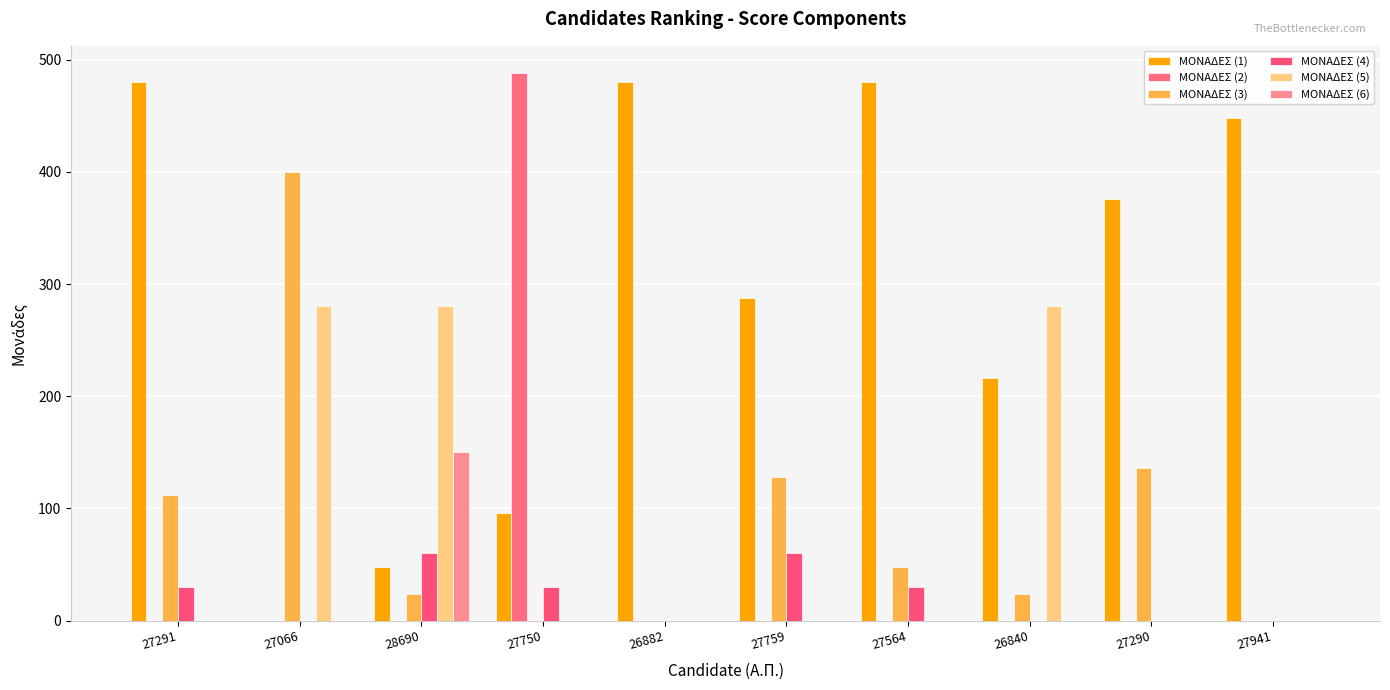

What are all the series names shown in the legend?

ΜΟΝΑΔΕΣ (1), ΜΟΝΑΔΕΣ (2), ΜΟΝΑΔΕΣ (3), ΜΟΝΑΔΕΣ (4), ΜΟΝΑΔΕΣ (5), ΜΟΝΑΔΕΣ (6)